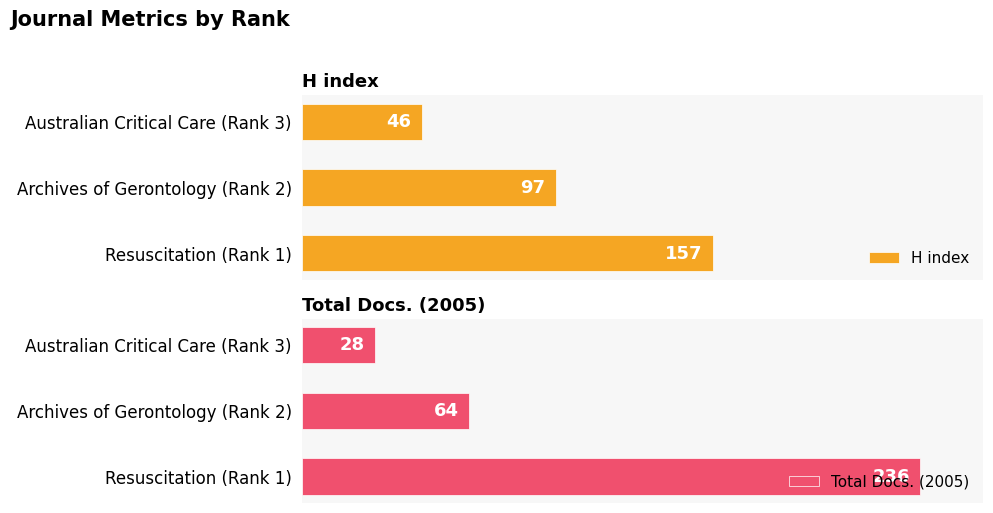

What is the difference between the maximum and second lowest values in the Total Docs. (2005) series?

172